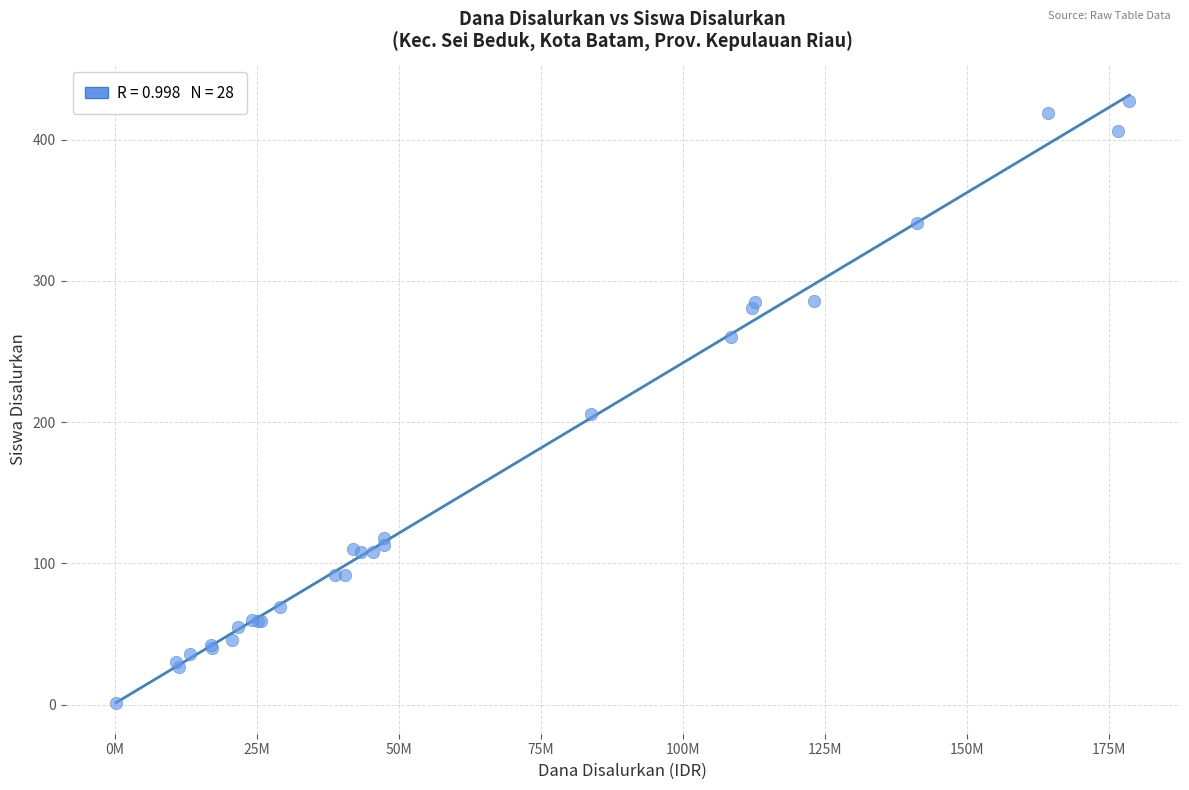

What Y value in the scatter plot is closest to 214?

206